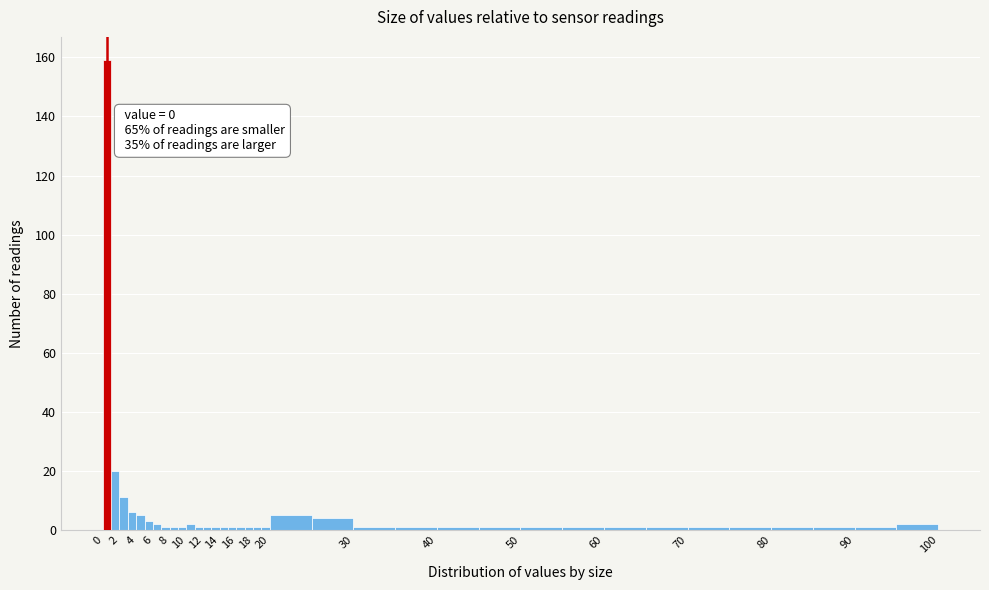

Over which range of the x-axis is the bar tallest?

0 to 1